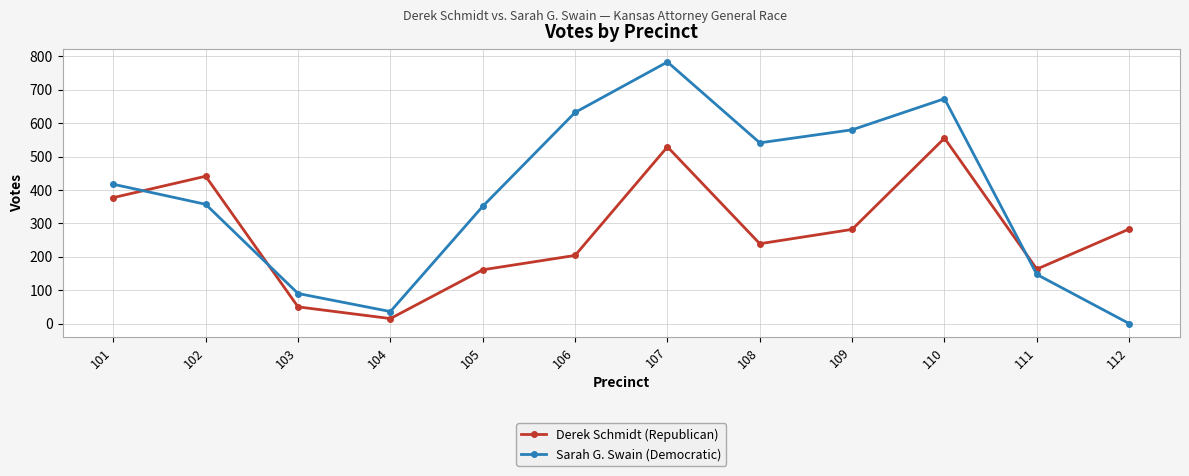

Which series has the largest range (max minus min)?

Sarah G. Swain (Democratic)